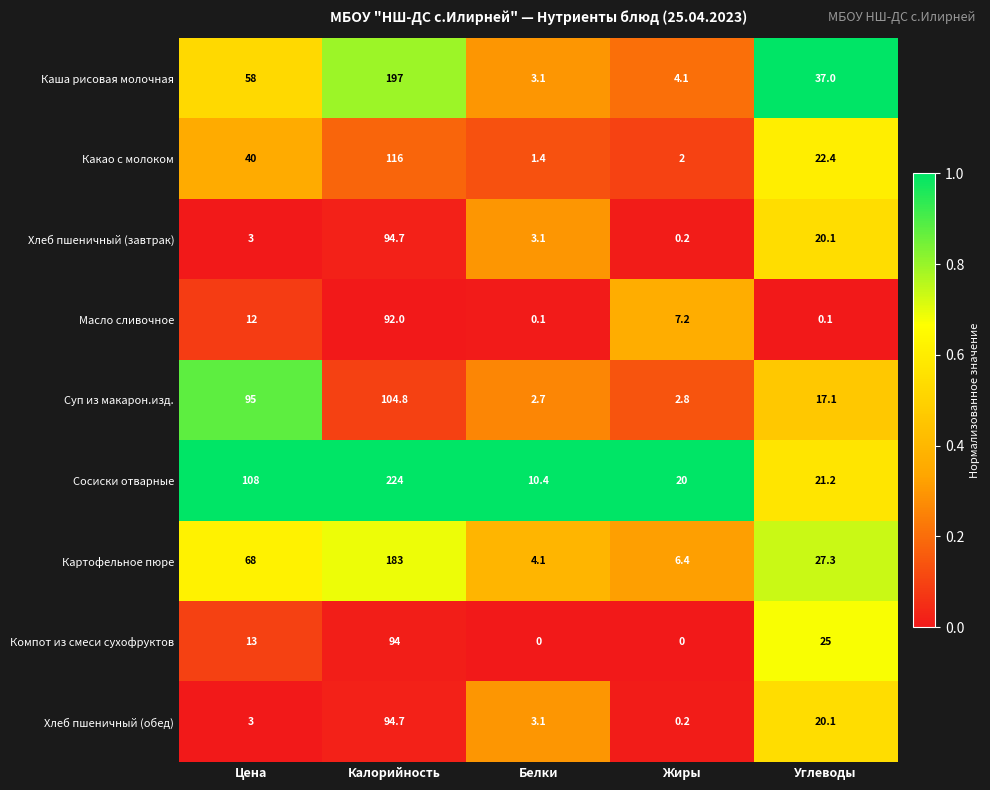

What is the maximum value for Компот из смеси сухофруктов?

94.0